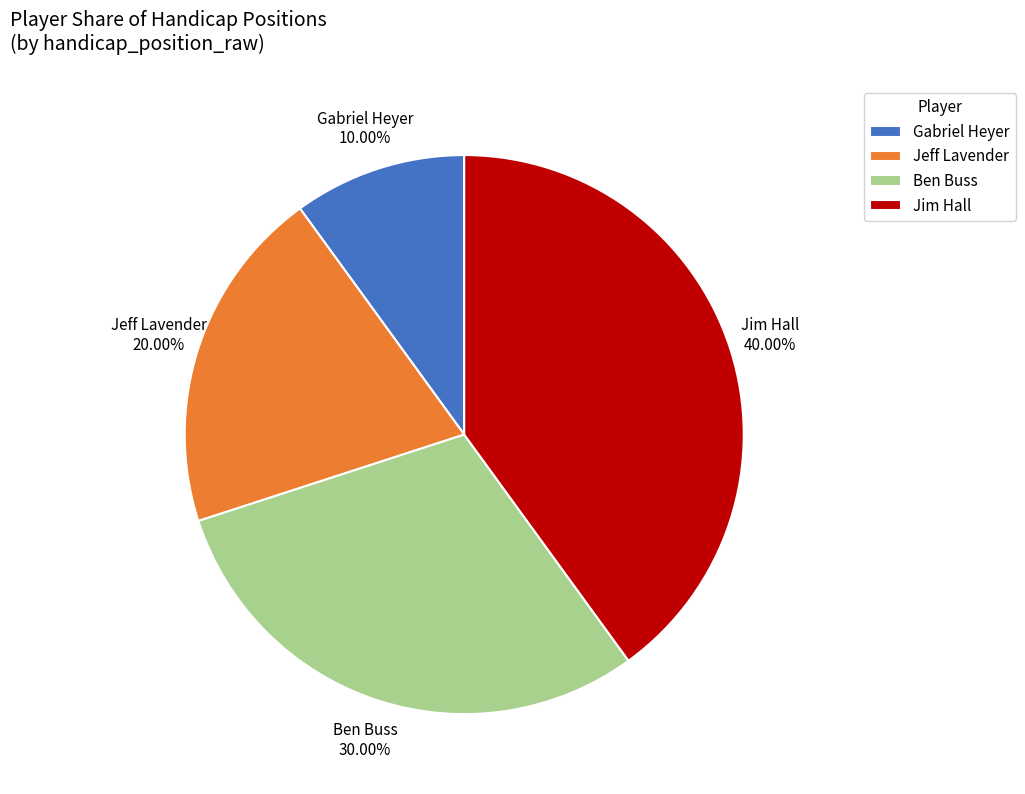

Is there a majority slice in this chart?

No